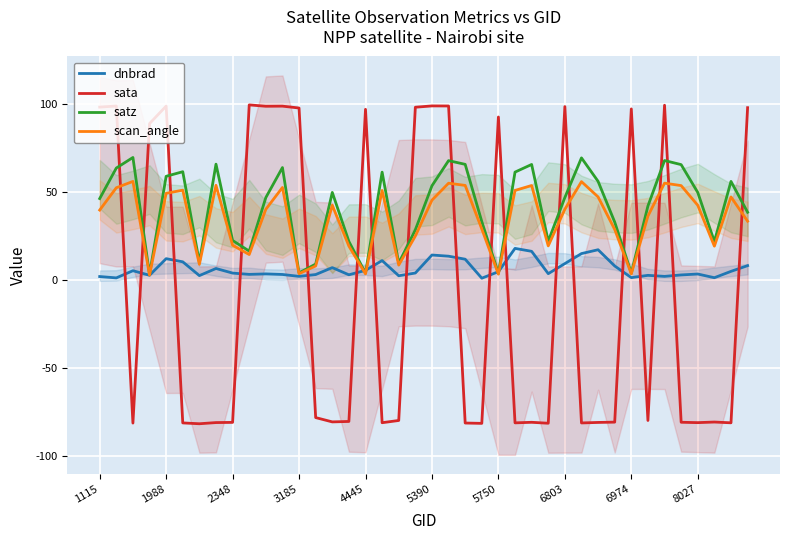

The satz series shows 77.8 at 6803. True or false?

False